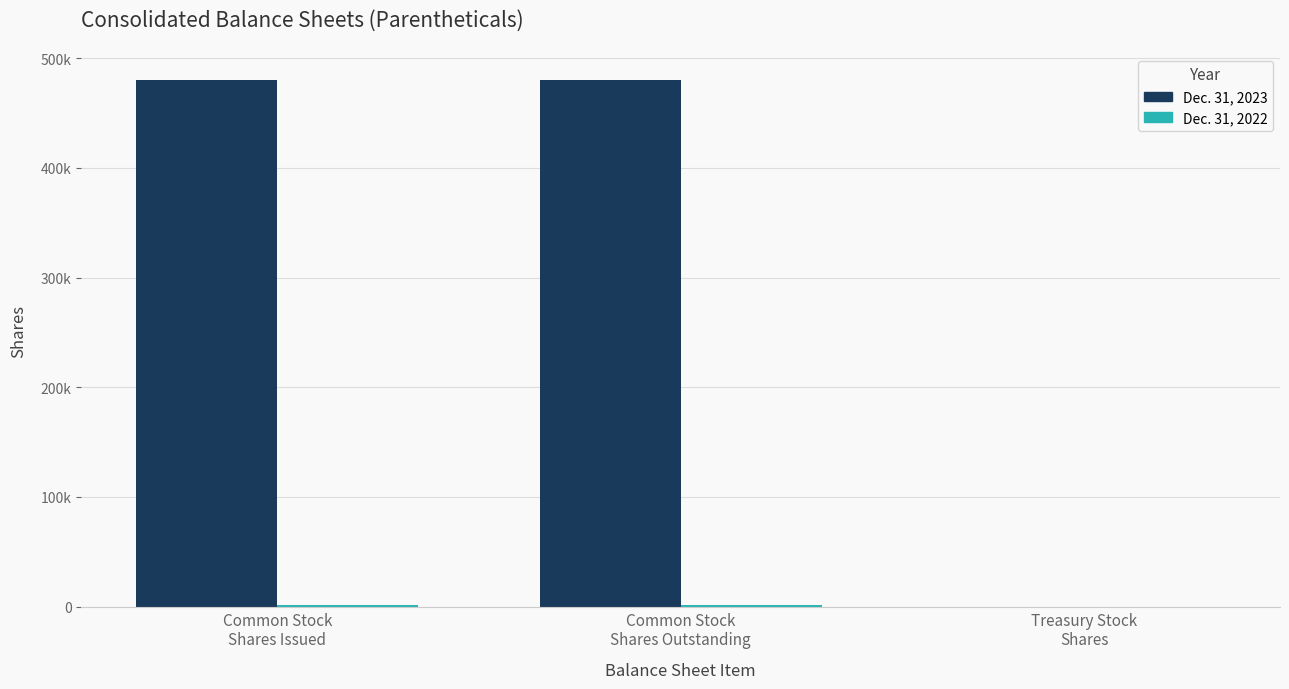

Which series has the widest spread of values?

Dec. 31, 2023